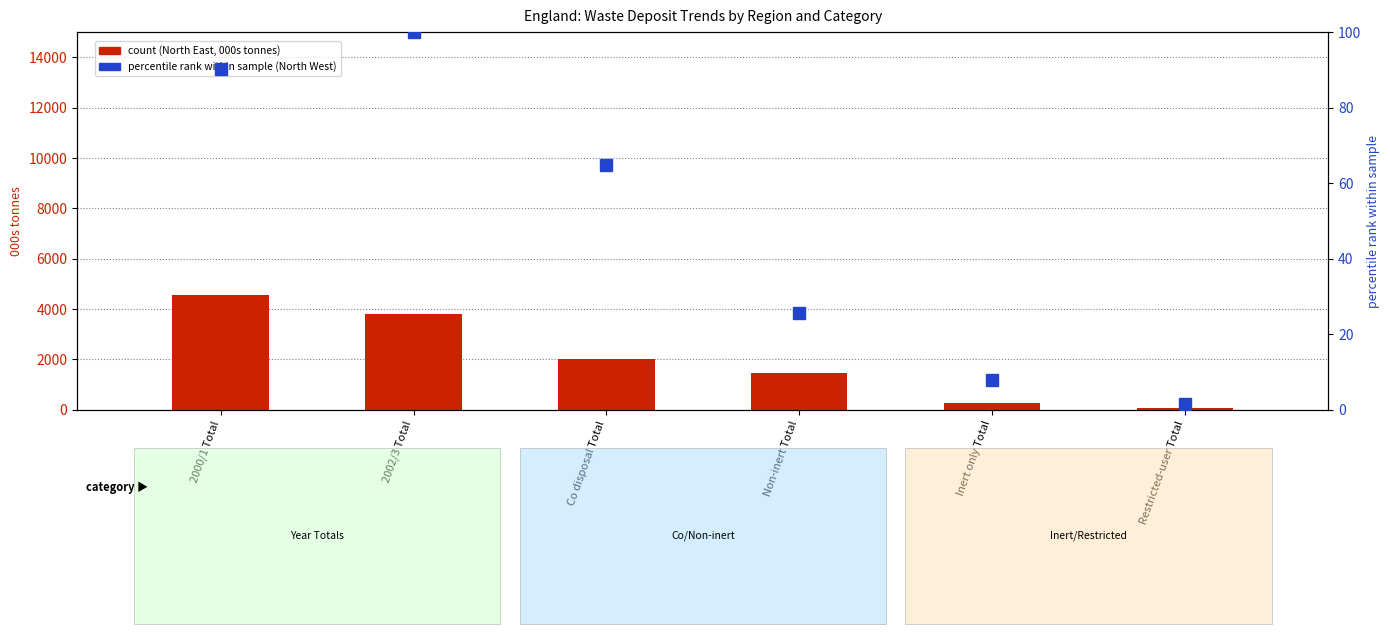

Count the number of categories in the chart.

6